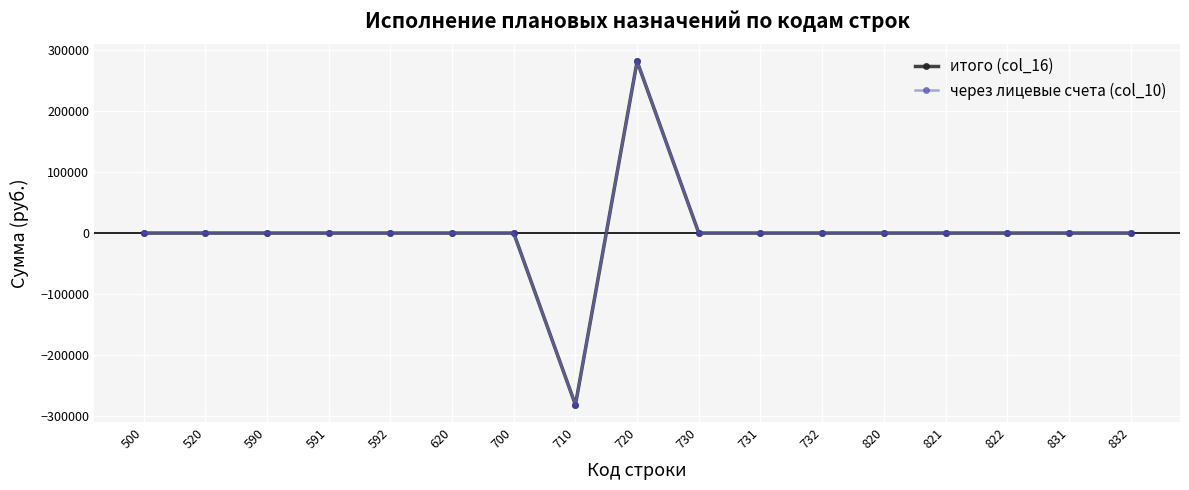

Which label corresponds to the smallest value in the chart?

710